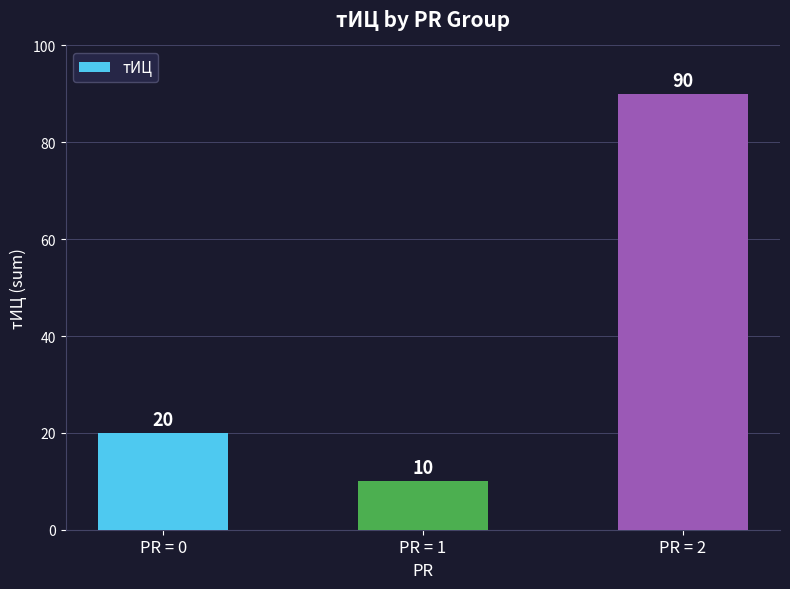

Reading left to right, what are all the values shown in this chart?

PR = 0=20	PR = 1=10	PR = 2=90